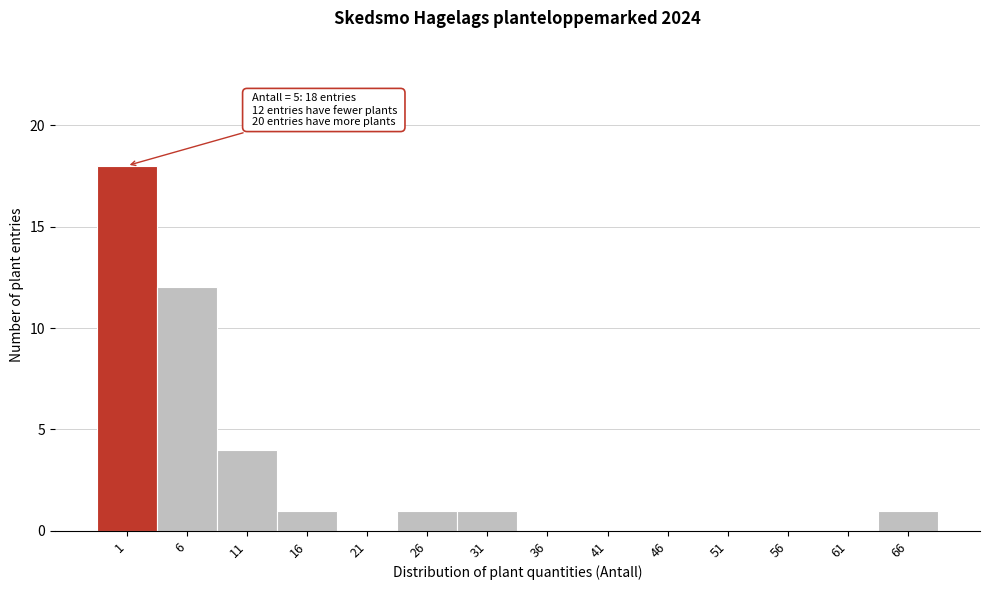

Reading left to right, extract all data points from this chart.

1=18	6=12	11=4	16=1	21=0	26=1	31=1	36=0	41=0	46=0	51=0	56=0	61=0	66=1